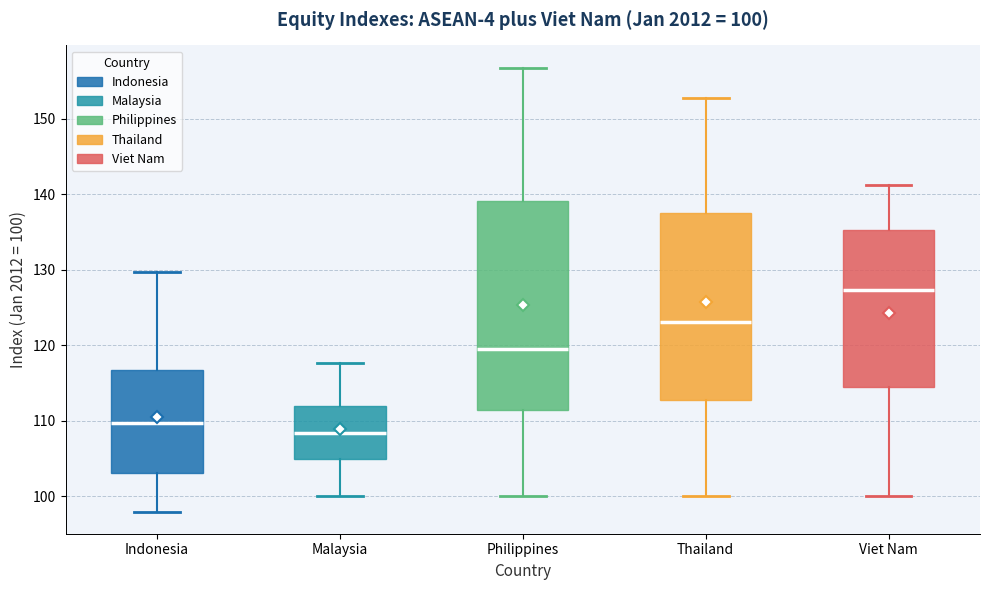

Which box is the tallest, from its lower edge to its upper edge?

Philippines